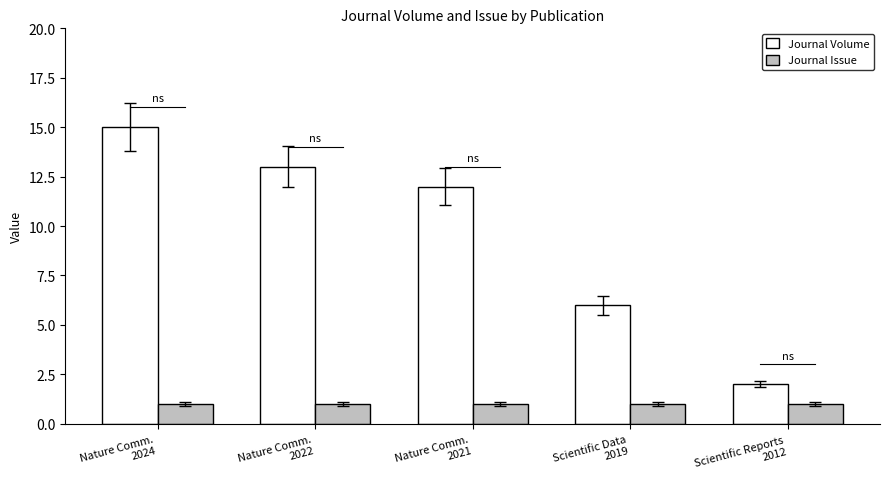

What is the difference between the Journal Volume values at Nature Comm.
2024 and Nature Comm.
2021?

3